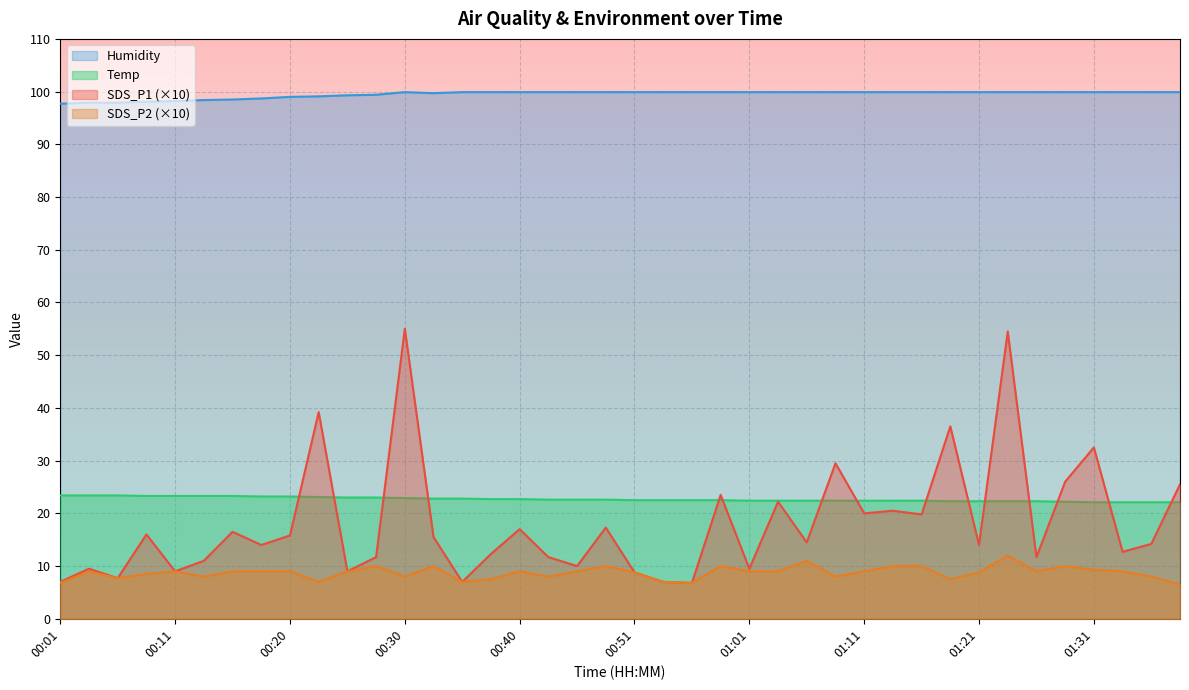

True or false: SDS_P1 and SDS_P2 cross at least once.

False